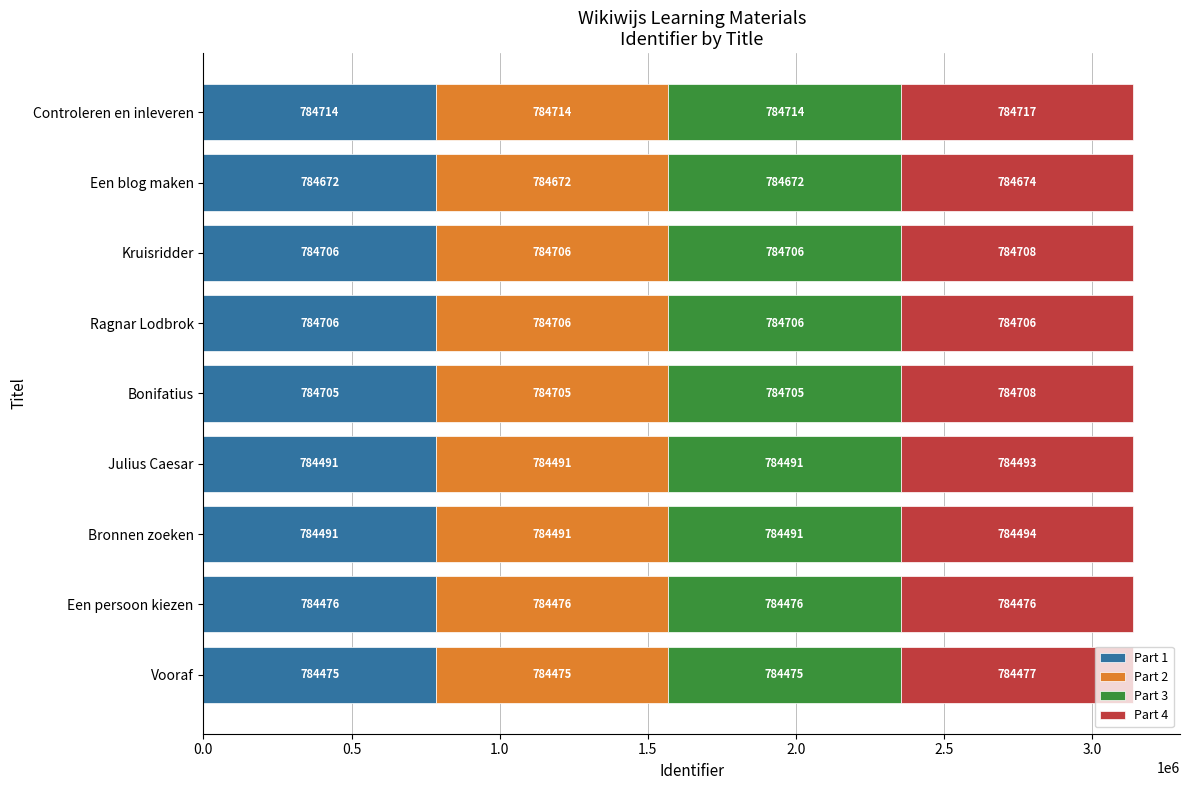

At which label does Part 1 reach its peak?

Controleren en inleveren